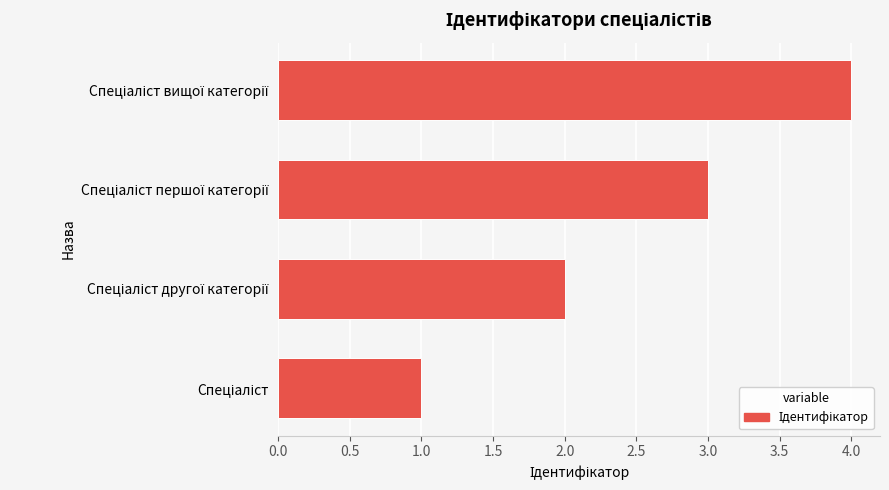

What is the difference between the maximum and minimum values?

3